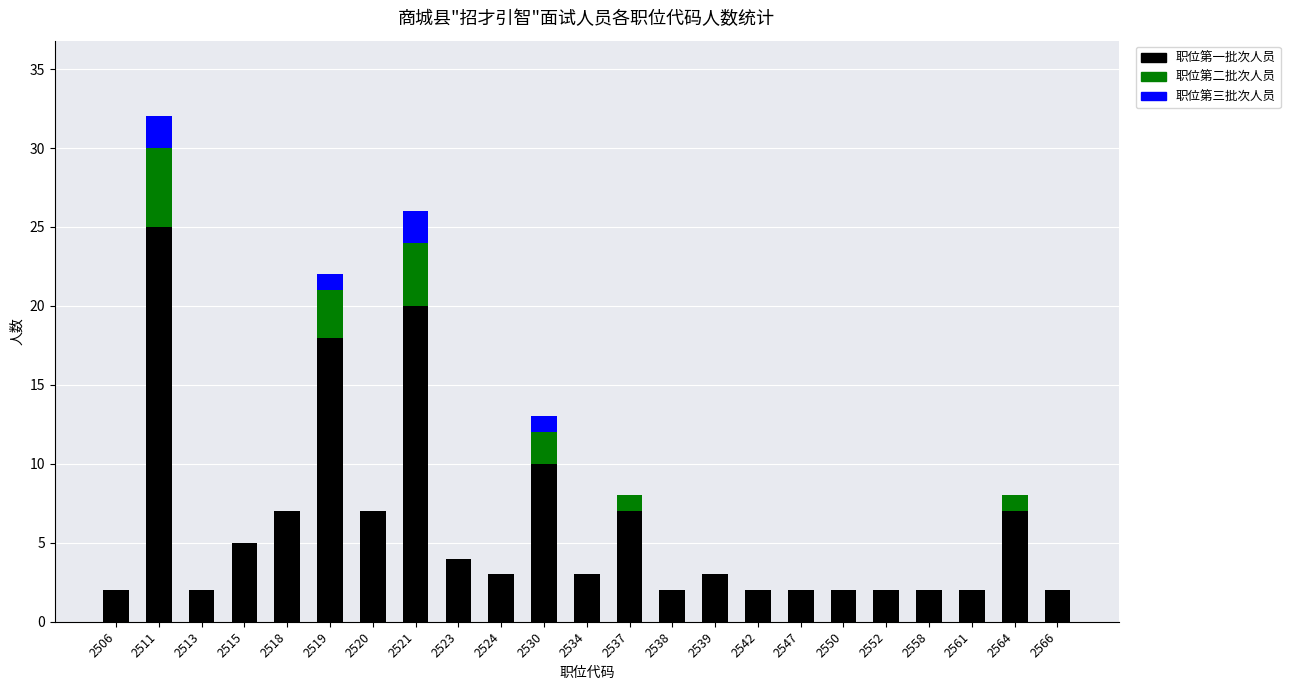

At which category is the sum across all series the highest?

2511